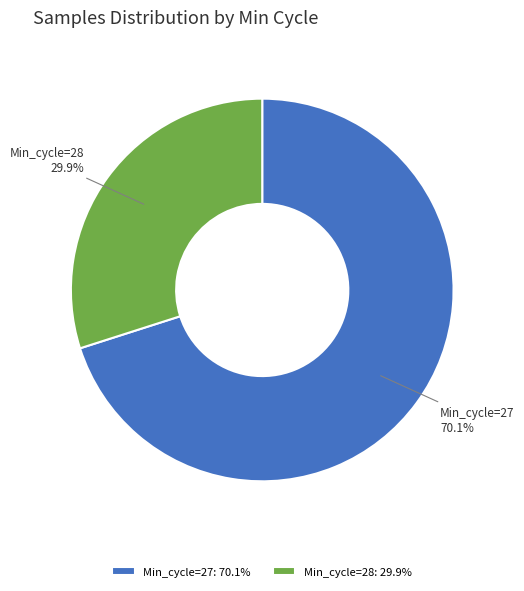

Does Min_cycle=28 account for over 50% of the chart?

No